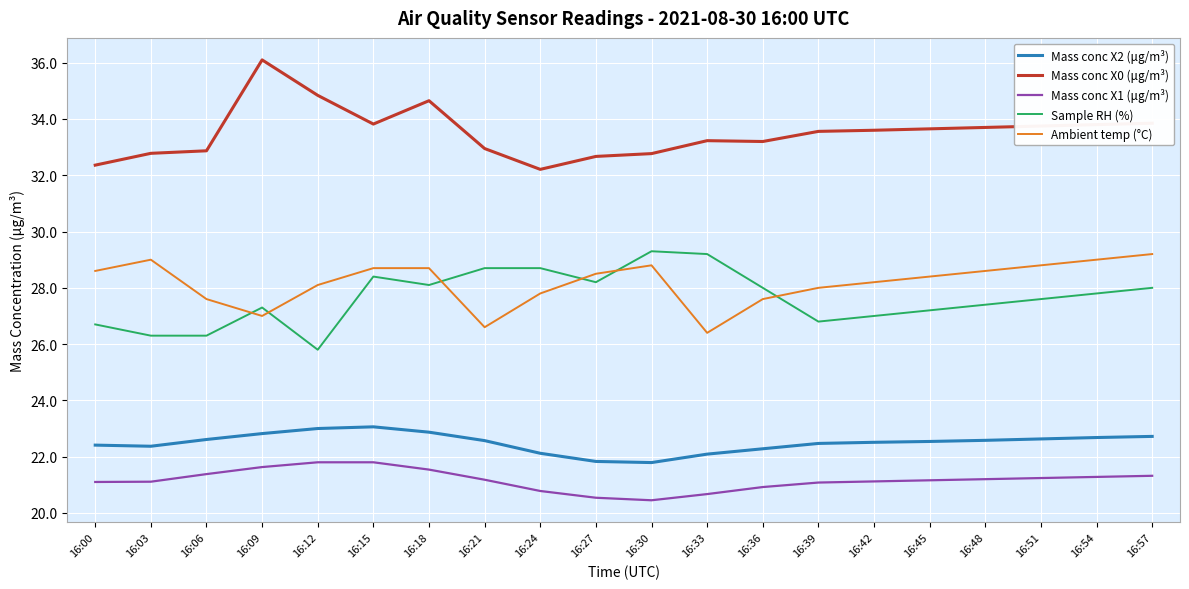

Does the chart display data point markers on the line(s)?

No